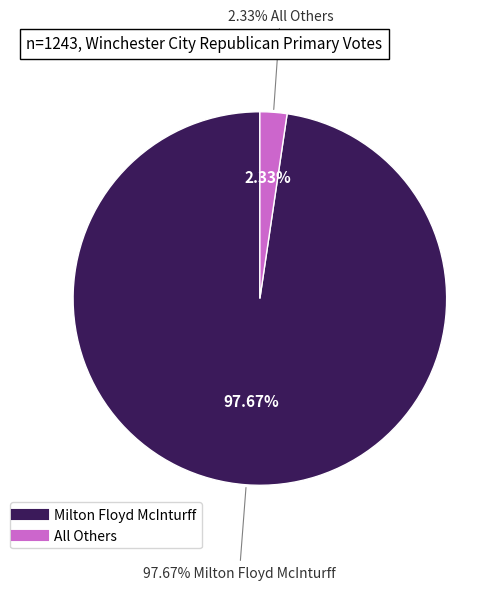

To the nearest percent, what is the difference between the Milton Floyd McInturff and All Others slice percentages?

95%